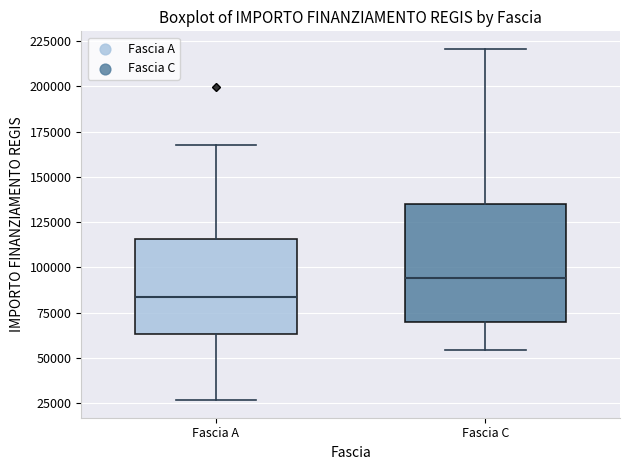

Which box's median line is the highest?

Fascia C